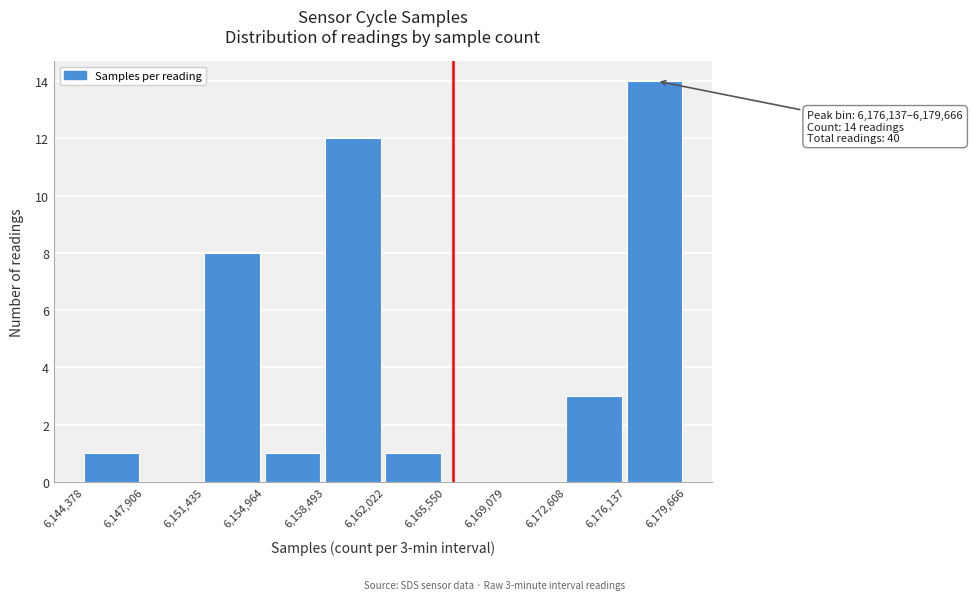

Which range on the x-axis has the tallest bar?

6,176,137 to 6,179,666